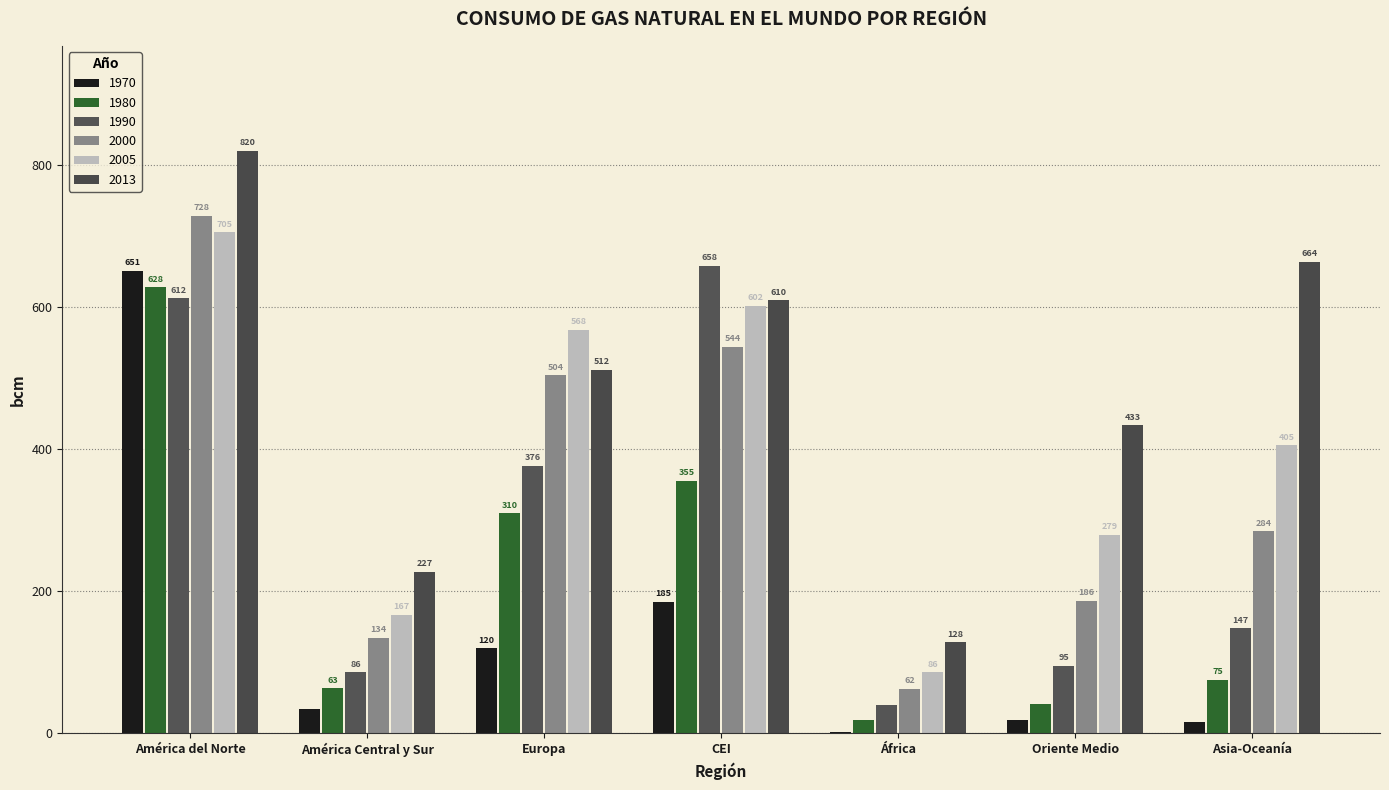

Does the chart contain stacked bars?

No